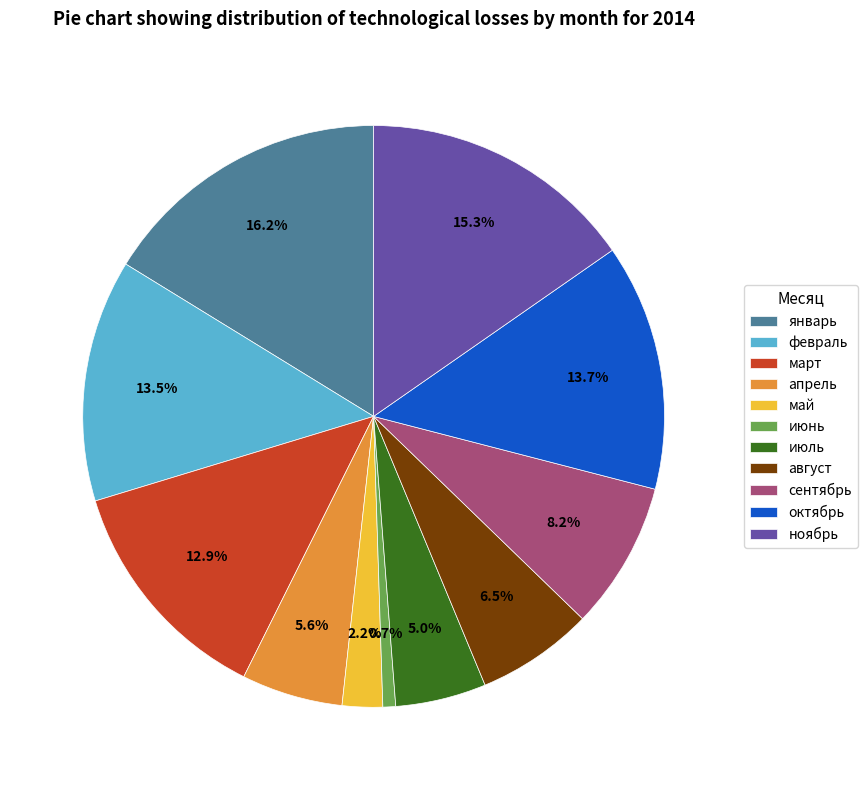

Is сентябрь the majority of the pie?

No